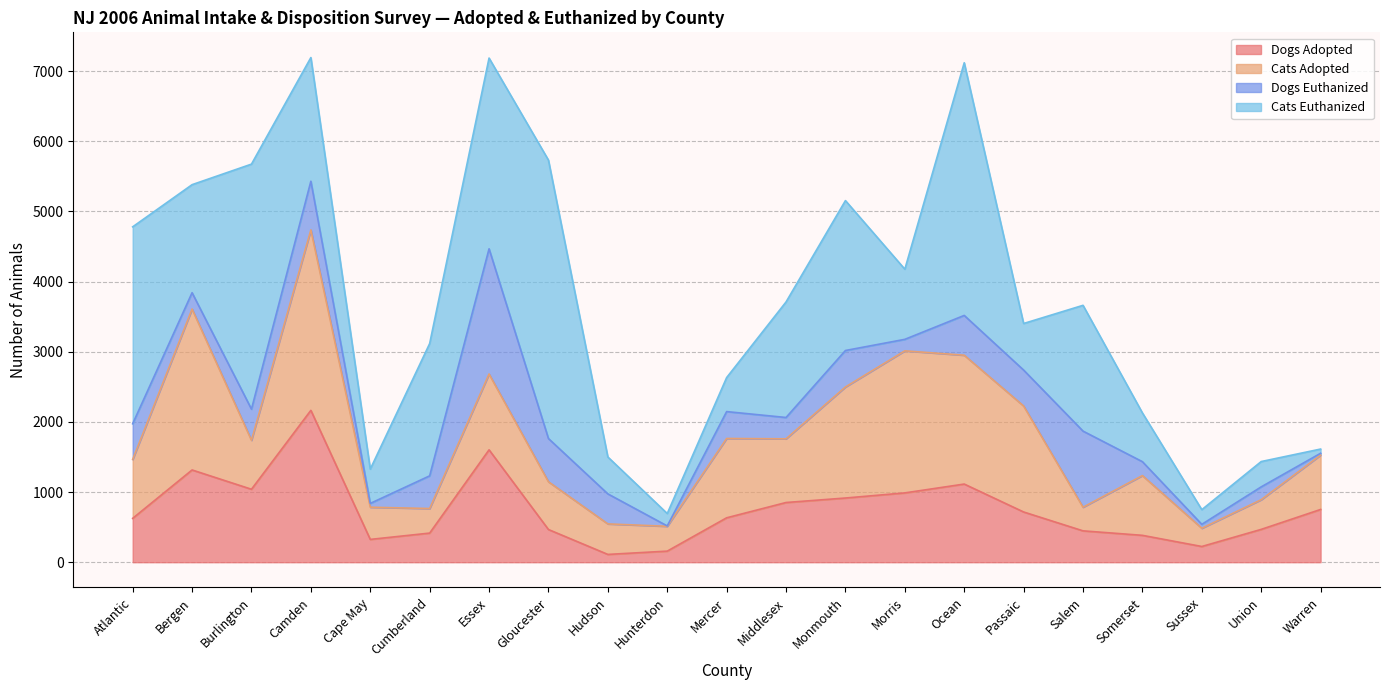

What is the minimum value for Dogs Adopted?

111